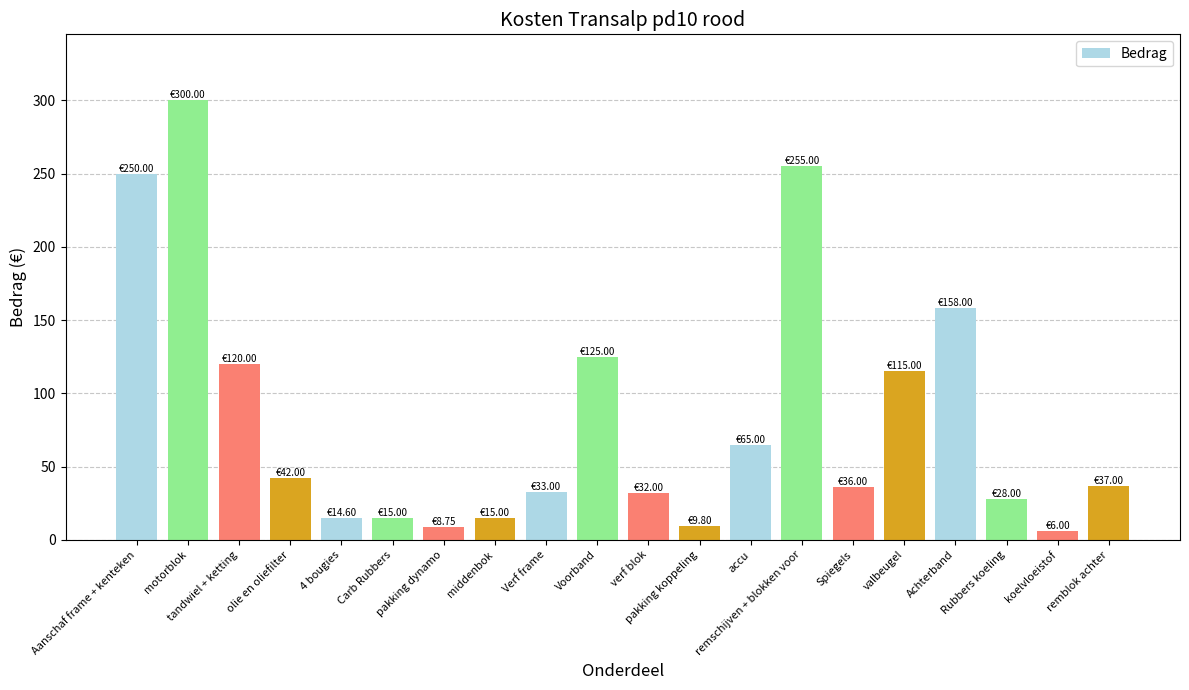

What is the difference between the maximum and minimum values?

294.0